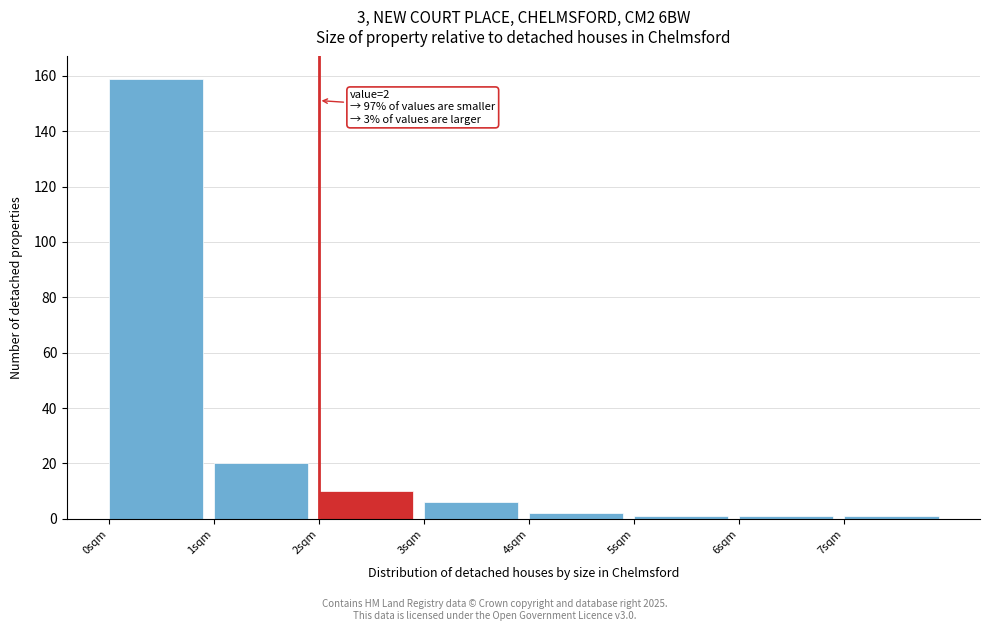

Over which range of the x-axis is the bar tallest?

0 to 1